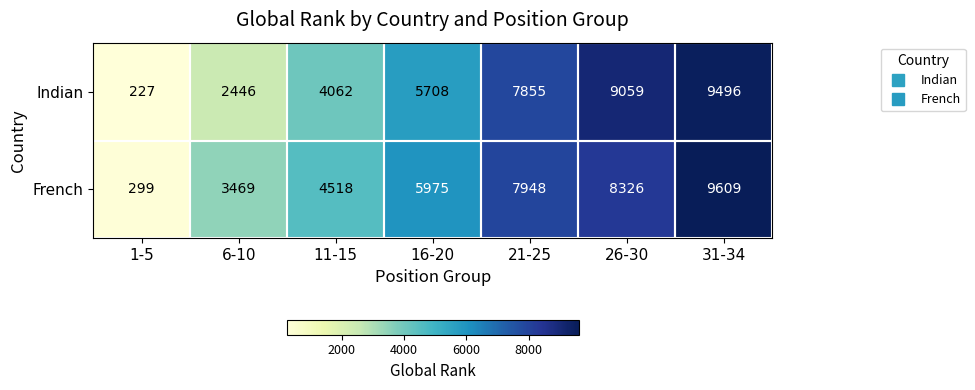

What is the highest value of the French series?

9609